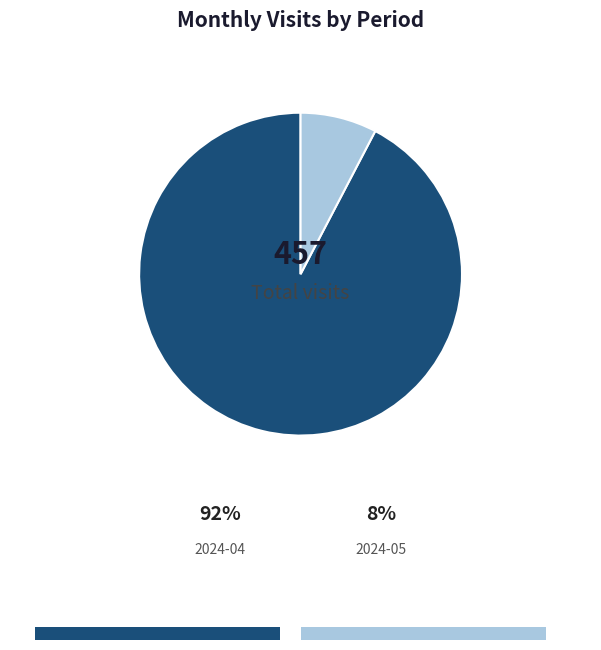

Approximately how many times larger is the value at 2024-05 compared to 2024-04?

0.1